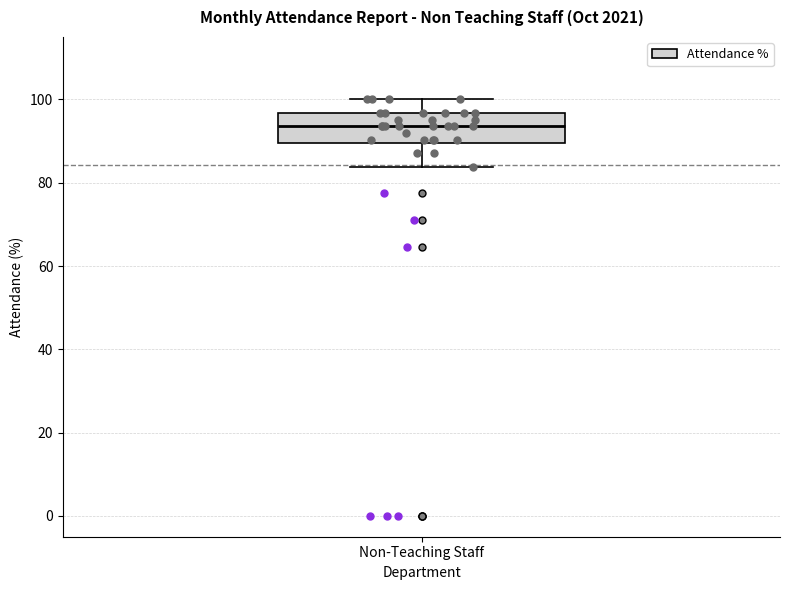

Read this box plot against the y-axis: the position of the median line, the range covered by the box, and the ends of both whiskers. The values are not printed on the chart, so give them approximately, as read against the axis.

median 94, box 90 to 96, whiskers 84 to 100